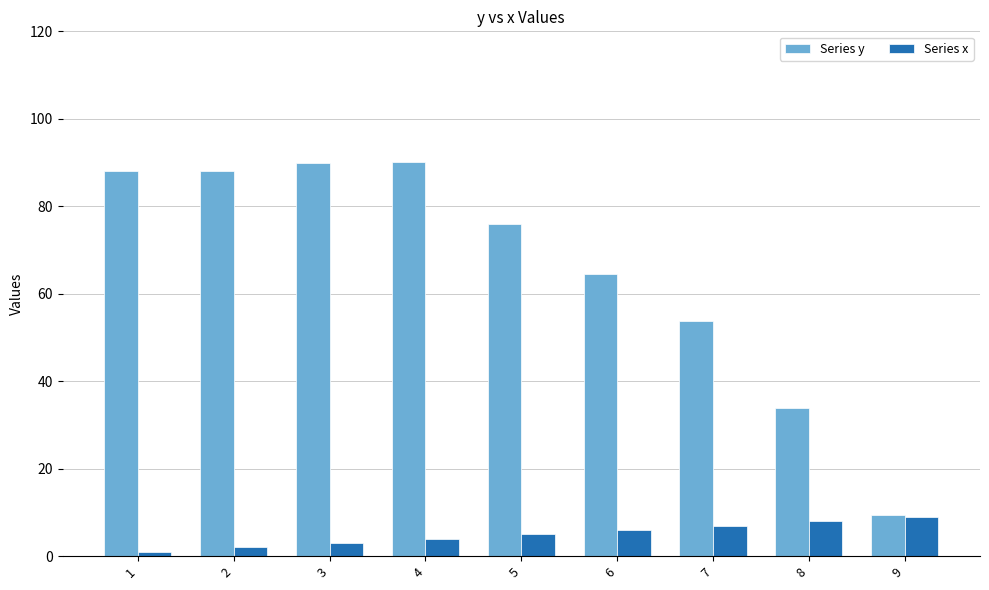

What is the average value of the Series y series?

66.0